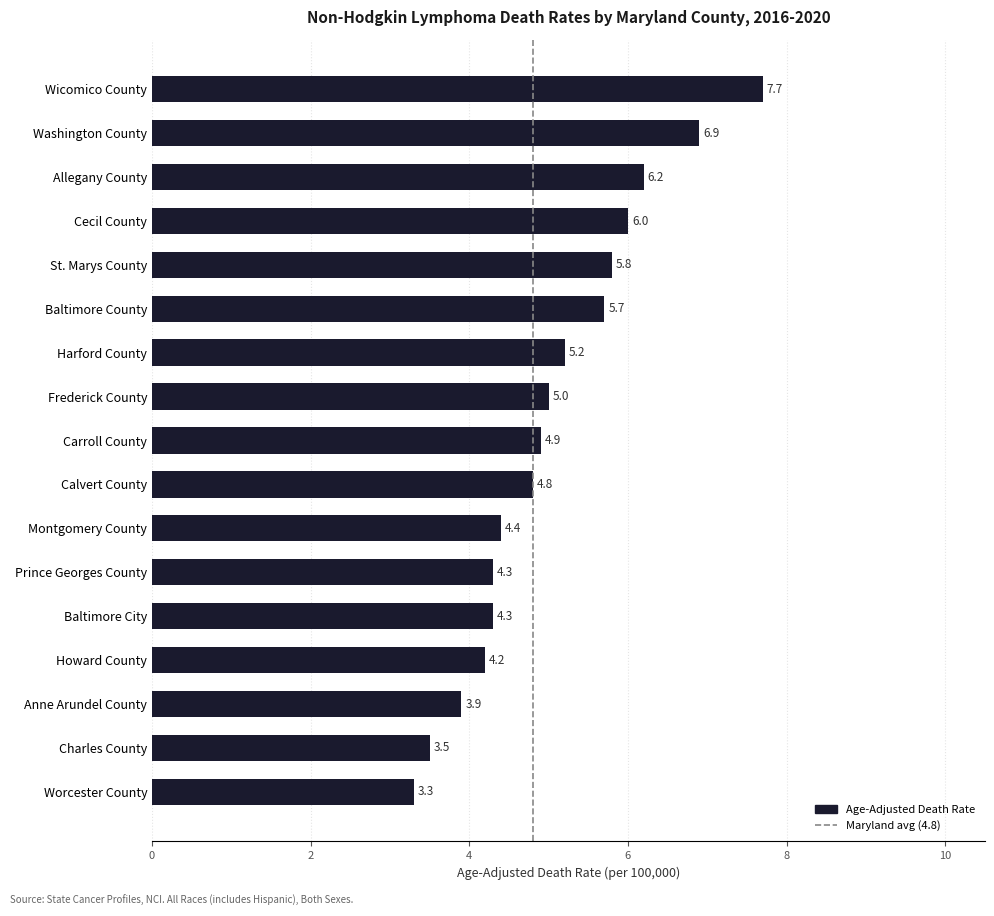

The value at Carroll County is 4.9. True or false?

True